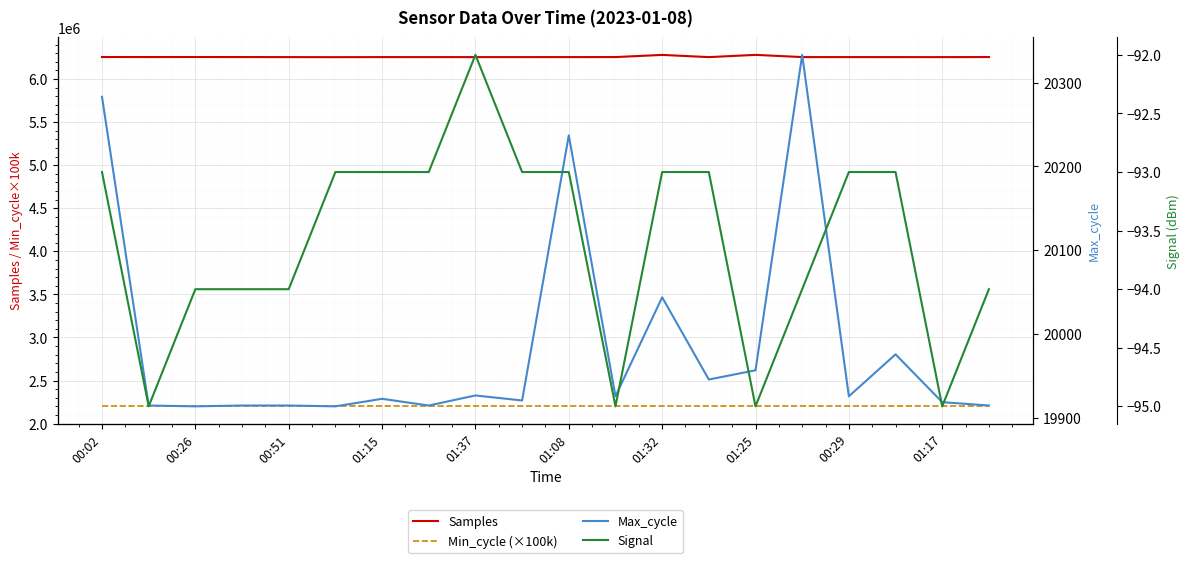

What position from the left is 00:26?

2